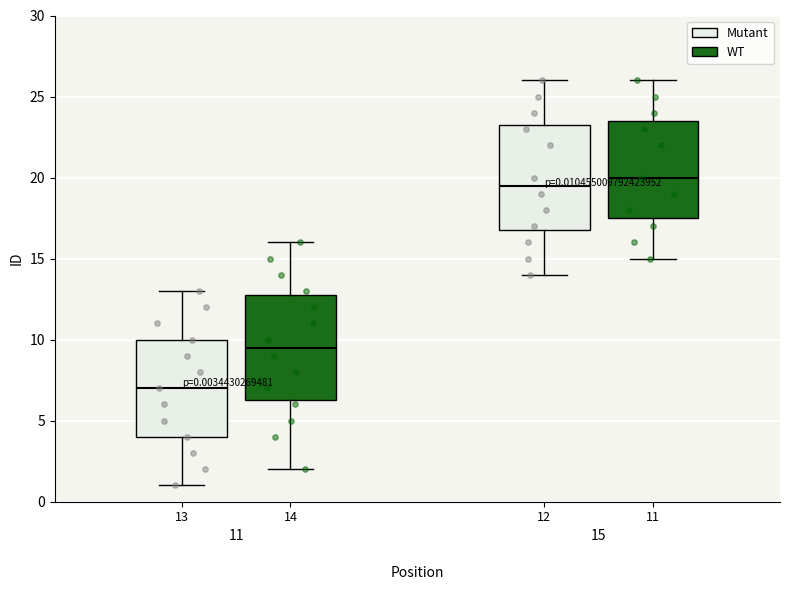

Which box has the highest median line?

12 (WT)